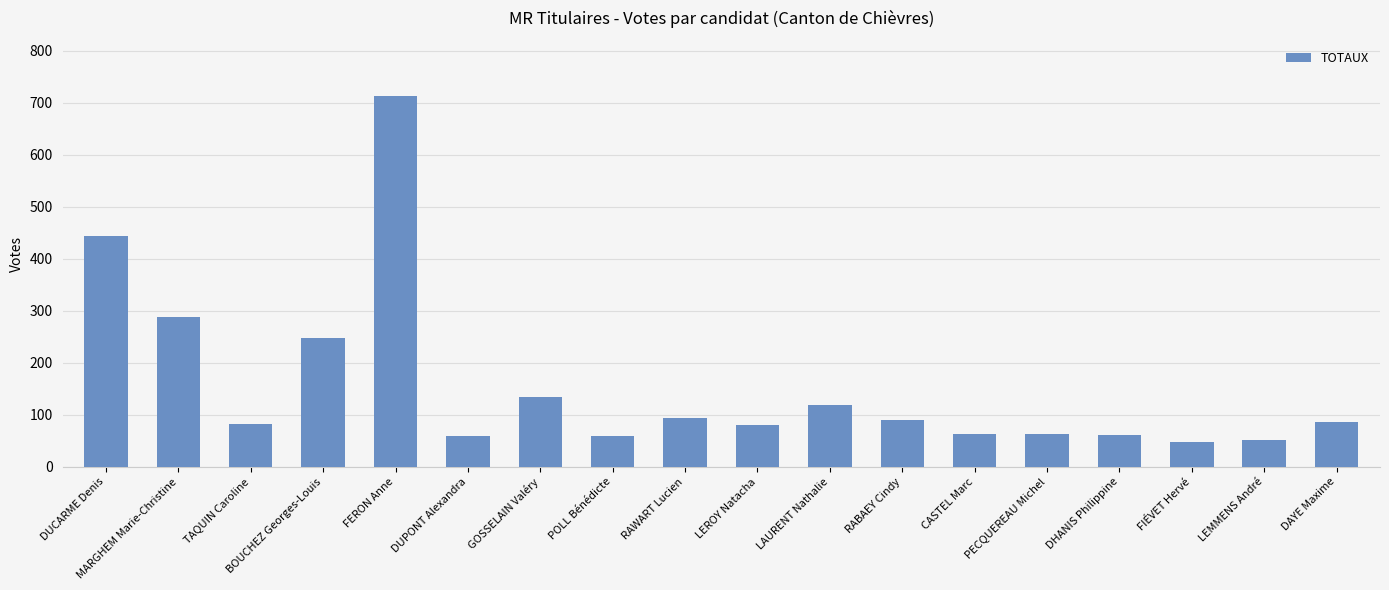

What is the greatest value displayed?

712